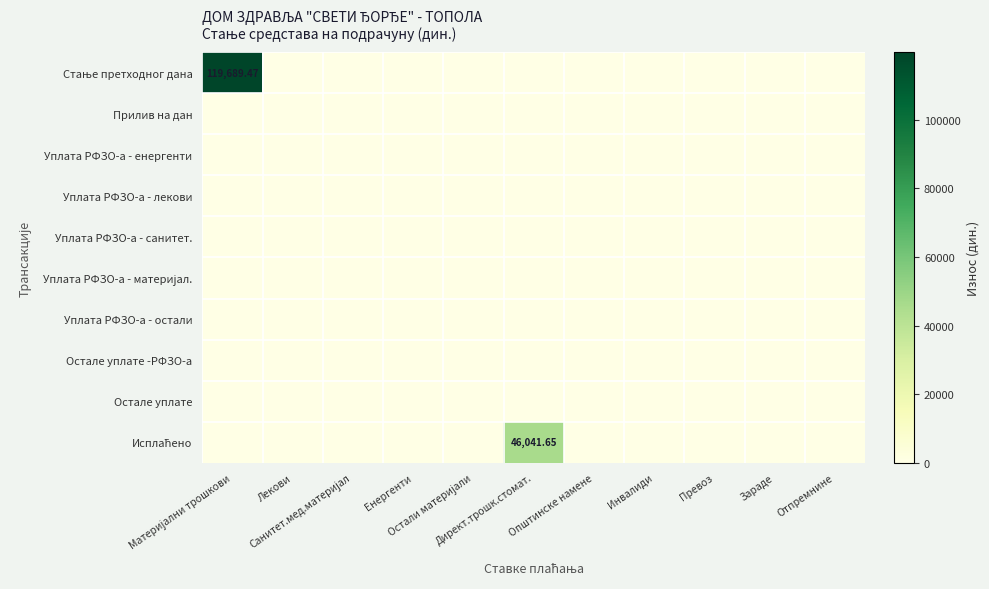

Where is Уплата РФЗО-а - остали nearest to the value 0?

Материјални трошкови